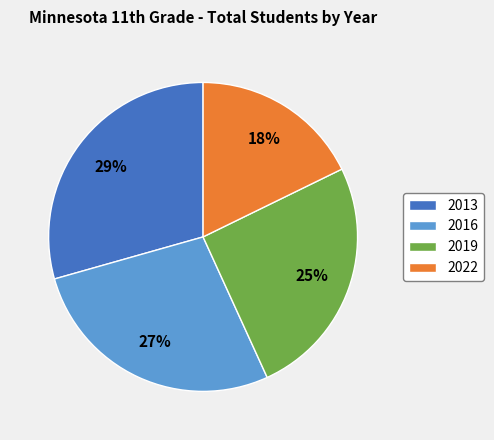

Does 2019 represent more than half of the total?

No